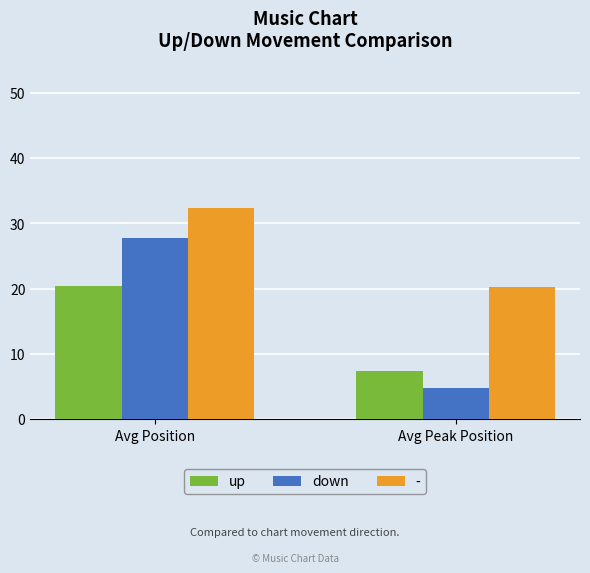

Reading left to right, list all the values displayed in this chart.

up: 20.4	7.3
down: 27.8	4.7
-: 32.3	20.2